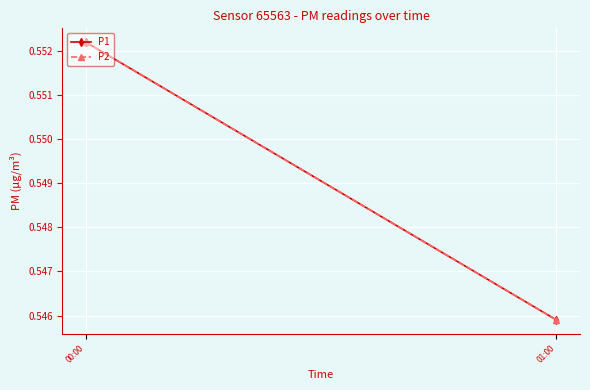

Which series has the widest spread of values?

P1